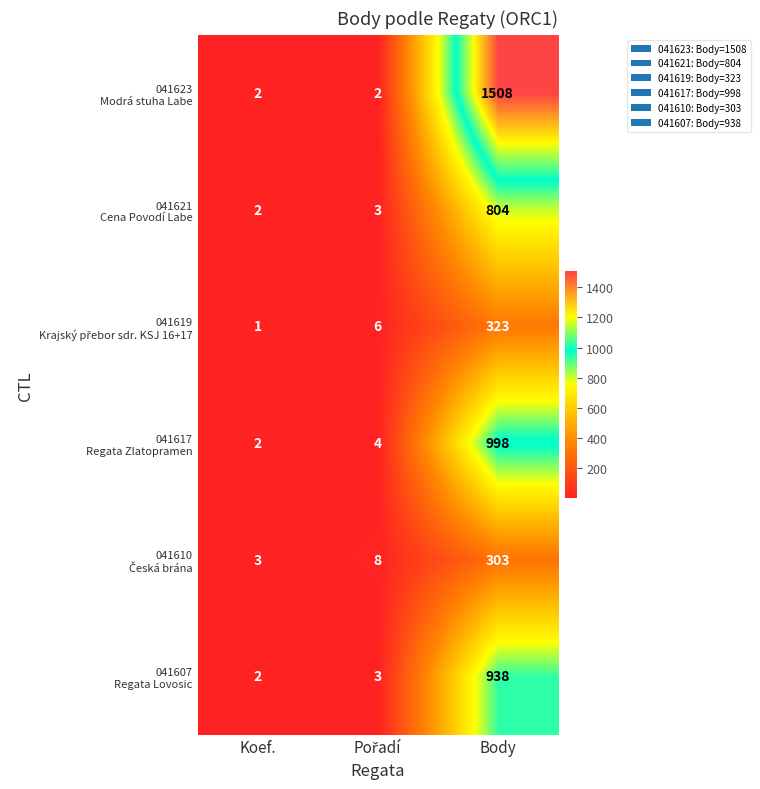

What is the difference between the highest and lowest values at Body?

1205